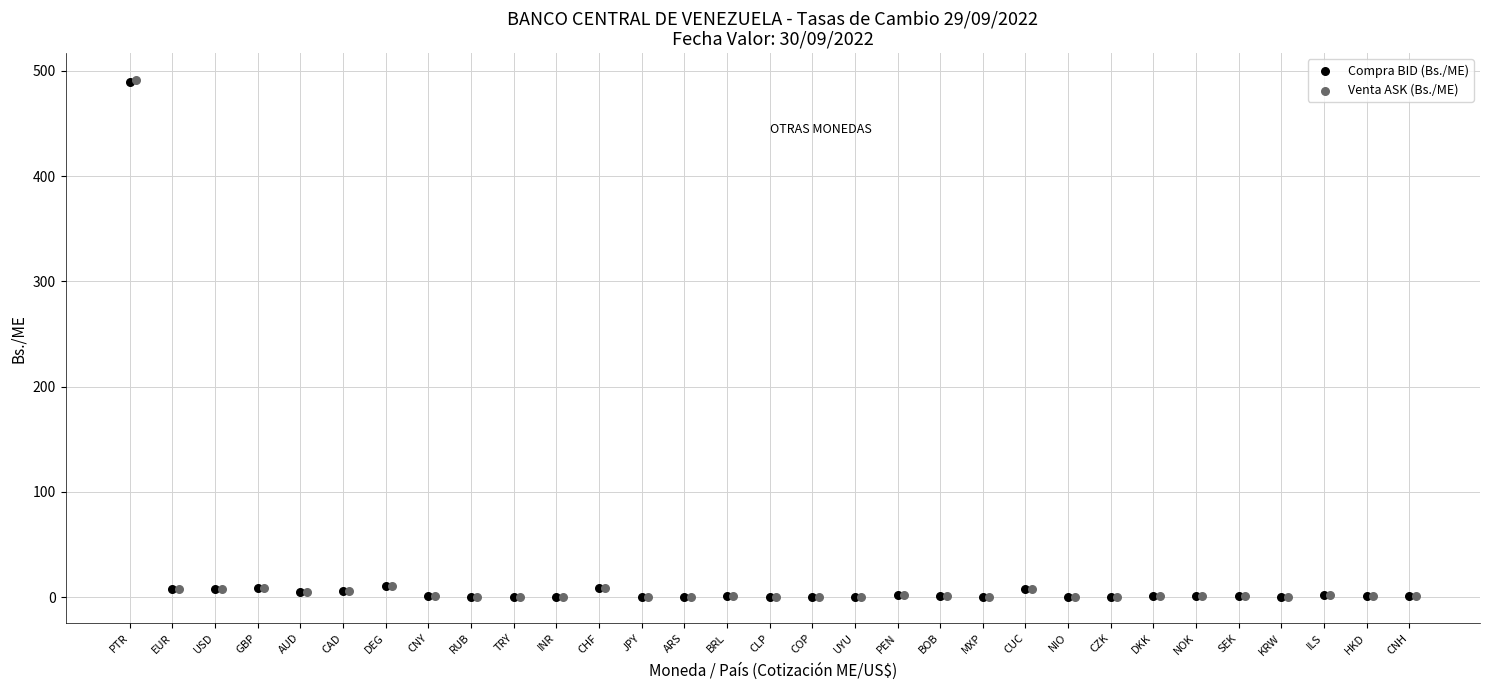

Which series has the widest spread of Y values?

Venta ASK (Bs./ME)